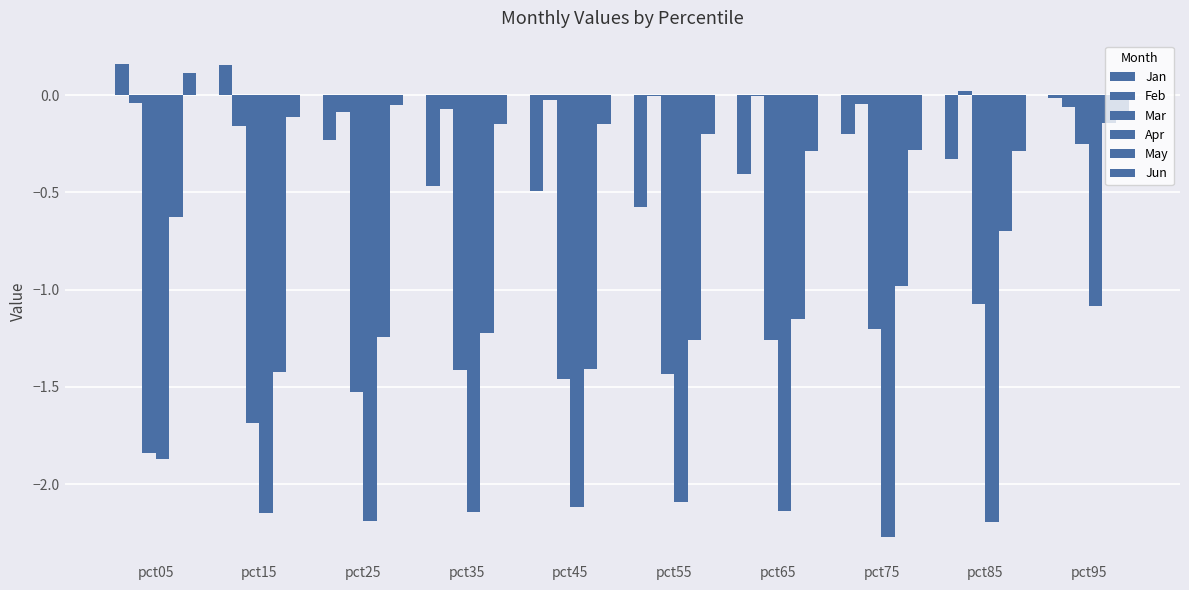

Which has a higher value, pct25 or pct75?

pct75